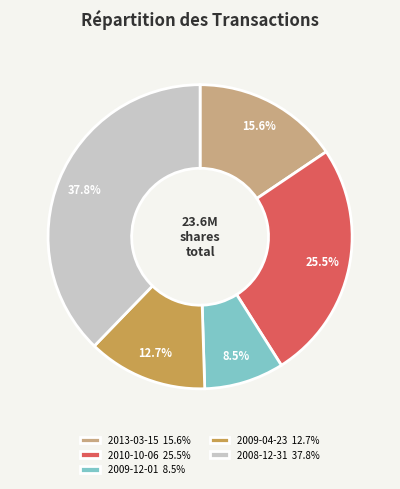

Between 2009-04-23 12.7% and 2010-10-06 25.5%, which is larger?

2010-10-06 25.5%